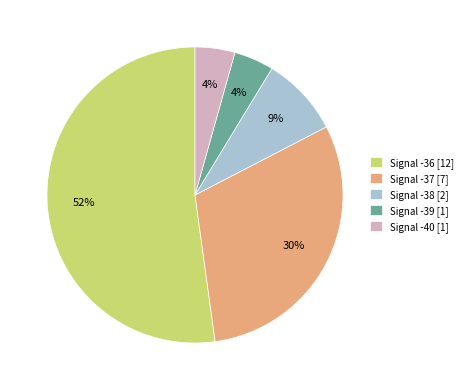

Do Signal -38 [2] and Signal -39 [1] together represent more than half of the pie?

No